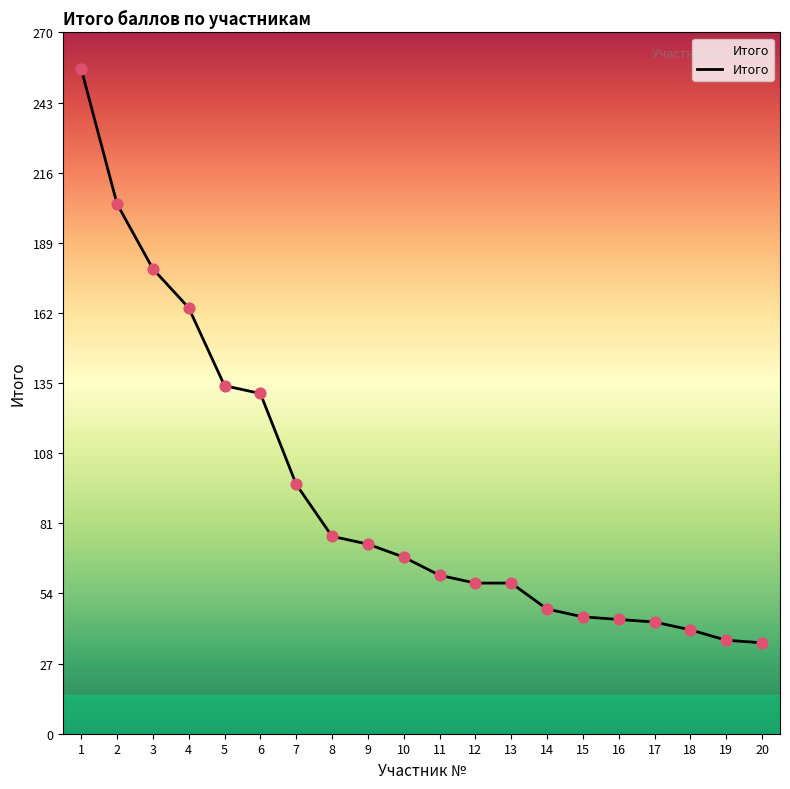

What is the change in value from 1 to 3?

-77